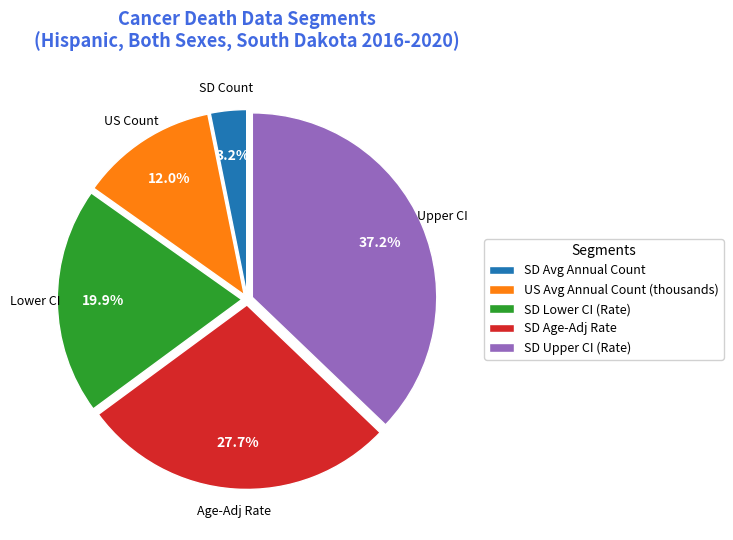

Combined, what portion of the pie is SD Lower CI (Rate) and SD Avg Annual Count?

23.1%